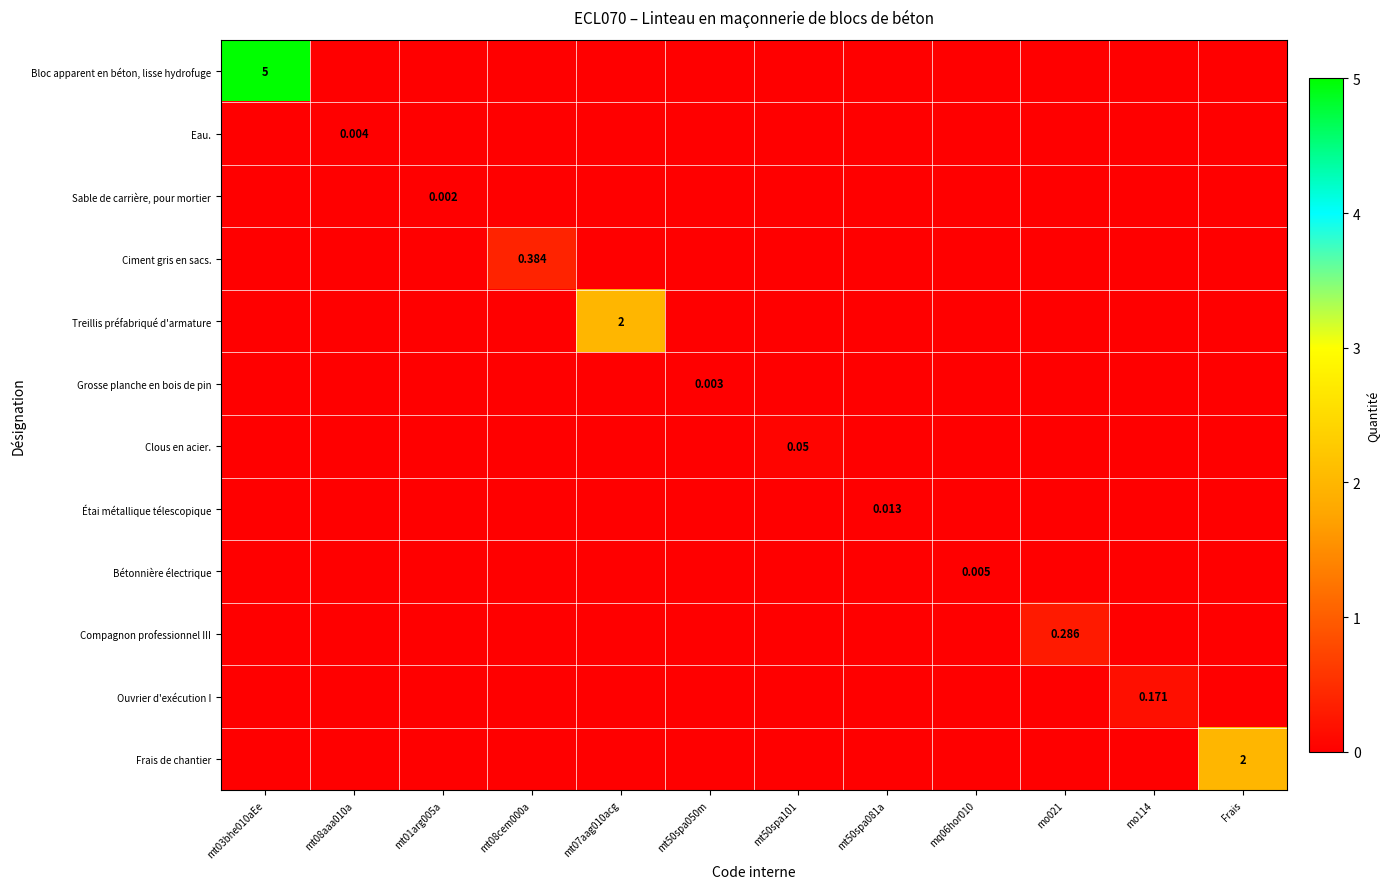

At which label does Frais de chantier reach its peak?

Frais